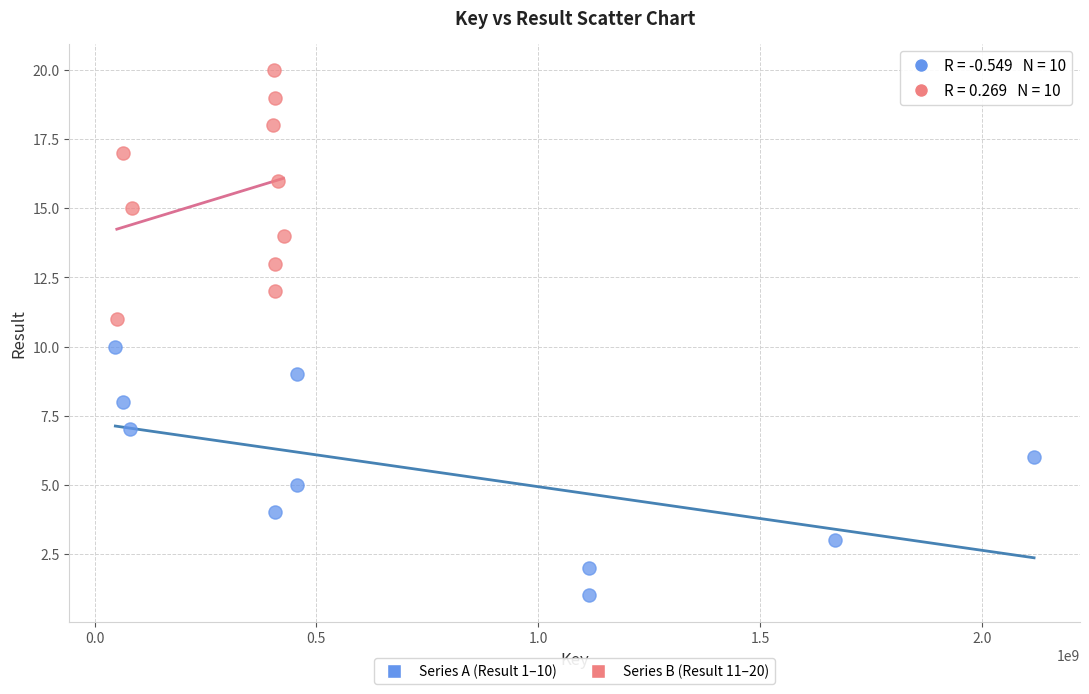

Which series contains the highest Y value?

Series B (Result 11–20)